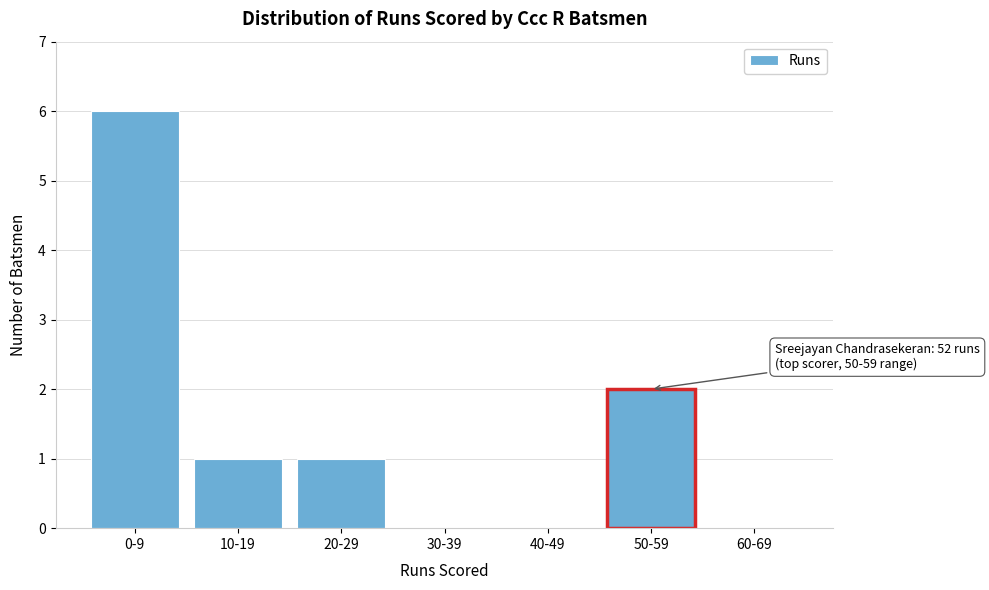

Reading left to right, transcribe all the data shown in this chart.

0-9=6	10-19=1	20-29=1	30-39=0	40-49=0	50-59=2	60-69=0